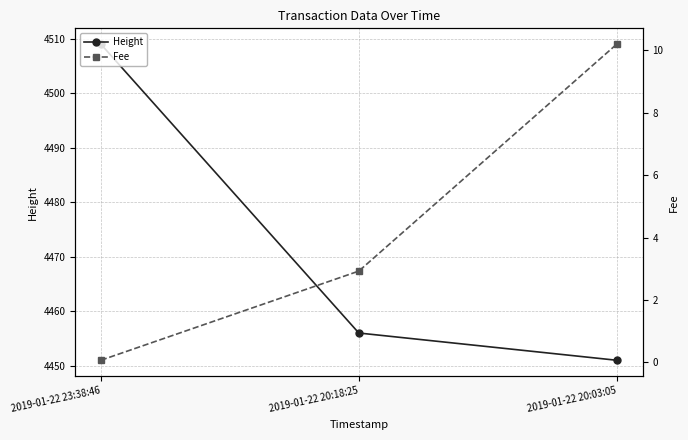

At which label is Fee closest to 5?

2019-01-22 20:18:25